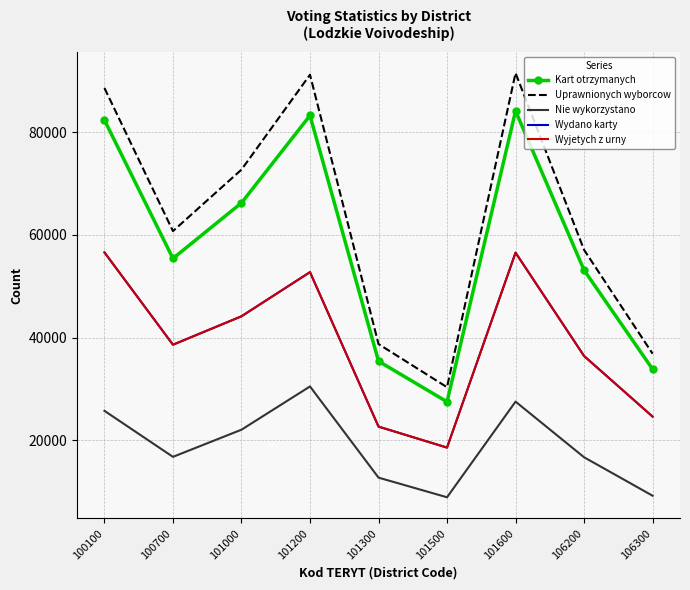

What is the sum of the Wydano karty values at 101200 and 101500?

71316